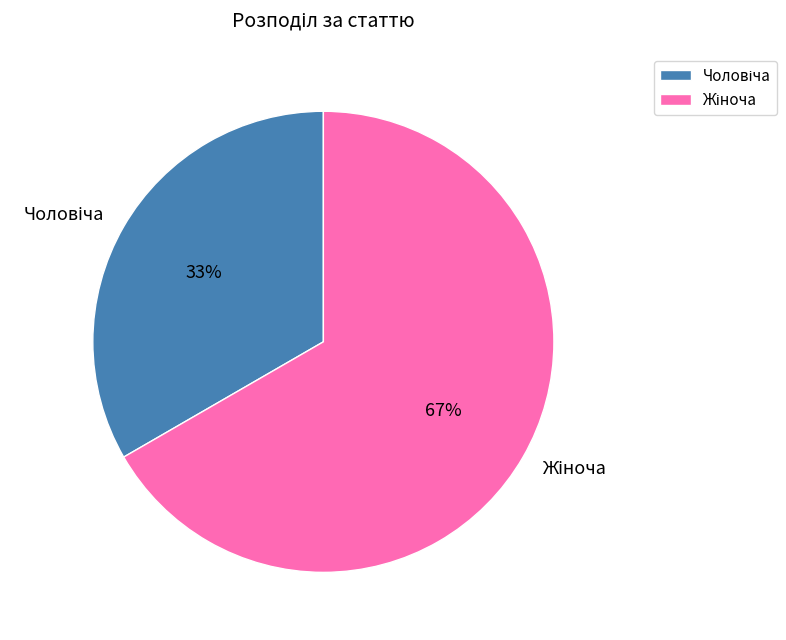

To the nearest percent, what is the average slice percentage?

50%